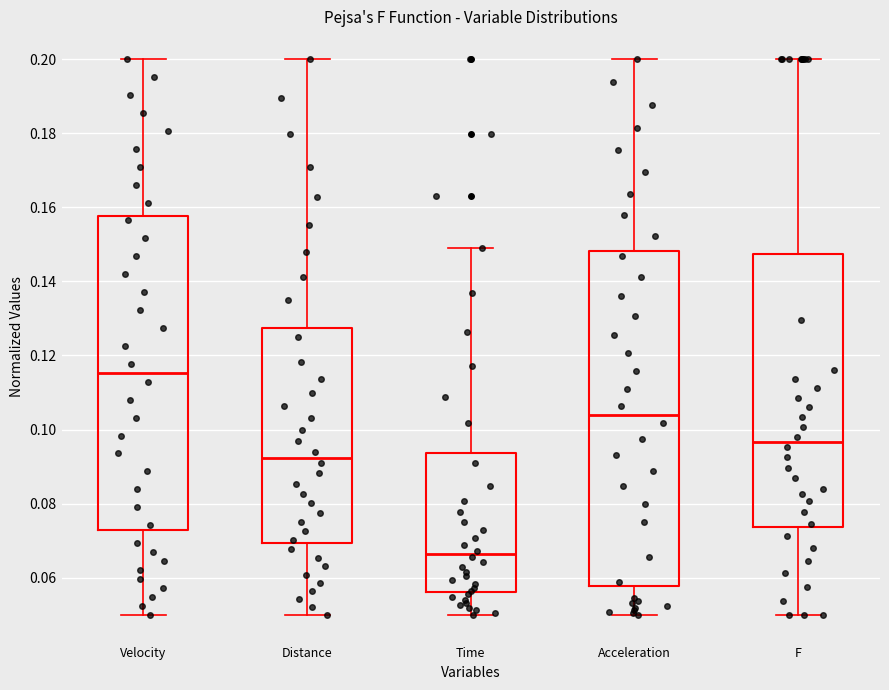

Reading left to right, read every box against the y-axis: the position of its median line, the range the box covers, and the ends of its whiskers. The values are not printed on the chart, so give them approximately, as read against the axis.

Velocity: median 0.116, box 0.072 to 0.158, whiskers 0.050 to 0.200
Distance: median 0.092, box 0.070 to 0.128, whiskers 0.050 to 0.200
Time: median 0.066, box 0.056 to 0.094, whiskers 0.050 to 0.148
Acceleration: median 0.104, box 0.058 to 0.148, whiskers 0.050 to 0.200
F: median 0.096, box 0.074 to 0.148, whiskers 0.050 to 0.200